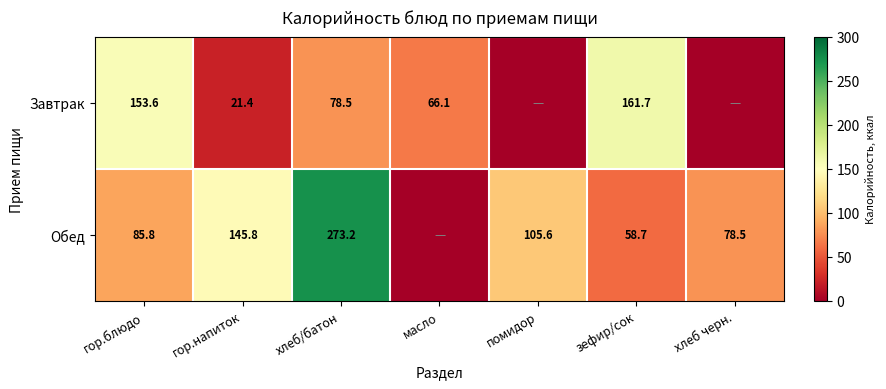

The value of Завтрак at хлеб/батон is 78.5. True or false?

True